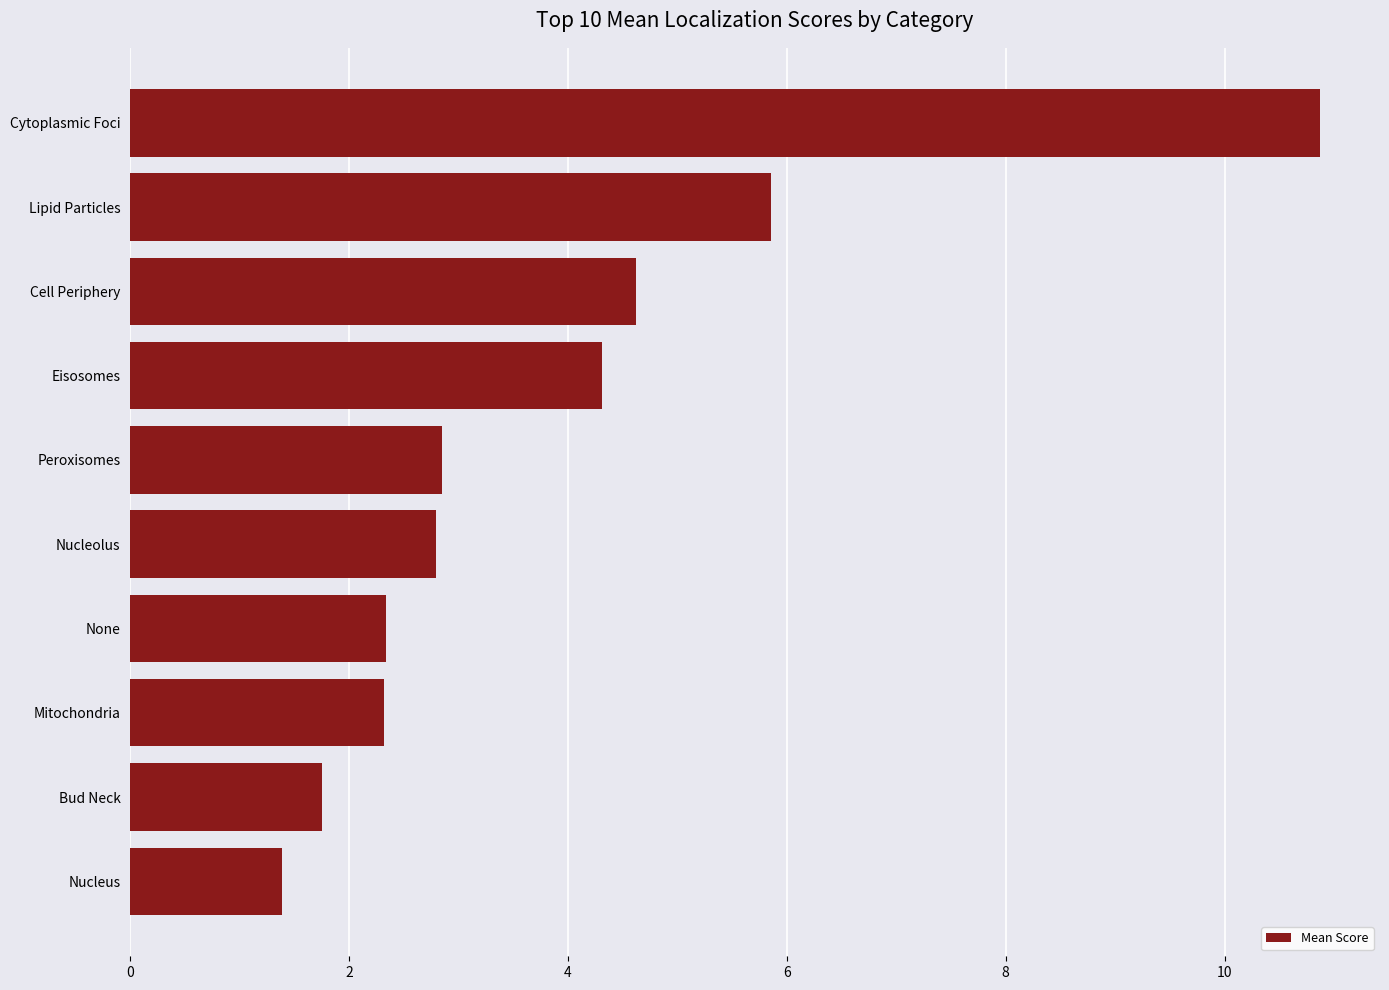

What is the smallest value displayed?

1.4